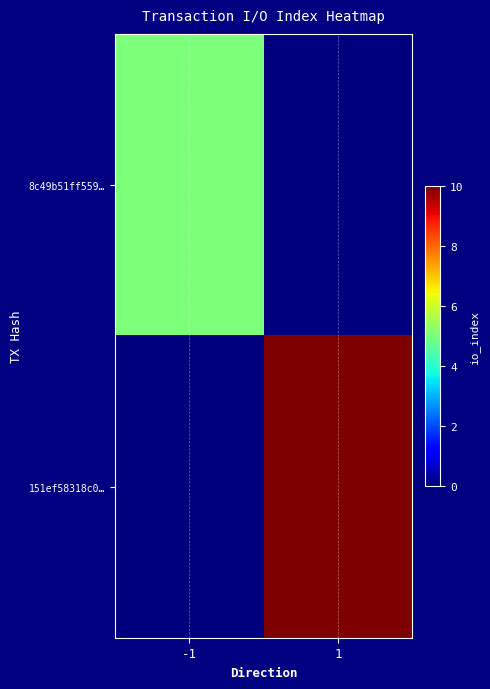

Reading left to right, extract all data points from this chart.

8c49b51ff559…: -1=5	1=0
151ef58318c0…: -1=0	1=10